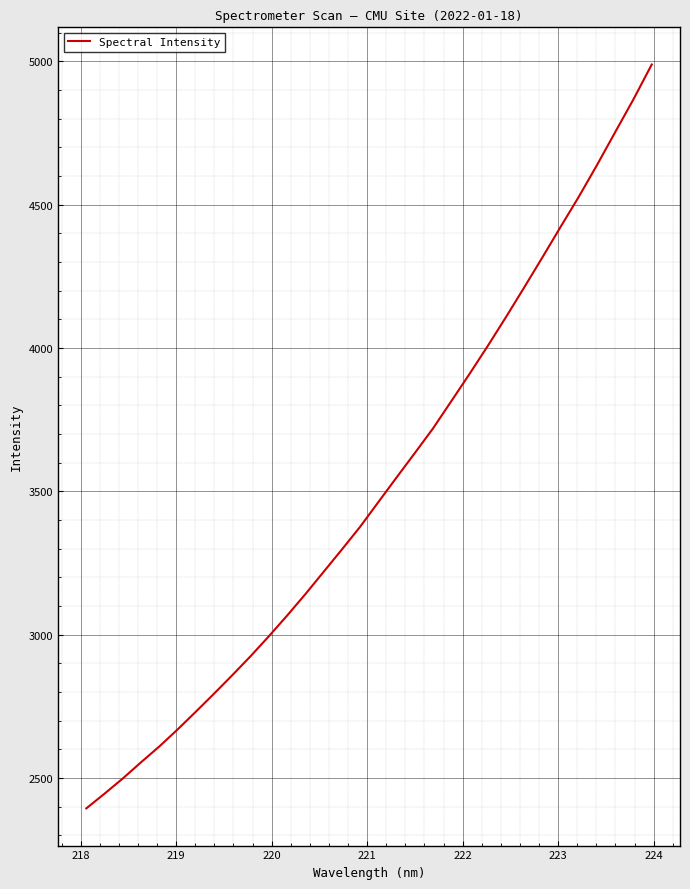

What is the difference between the maximum and minimum values?

2594.1